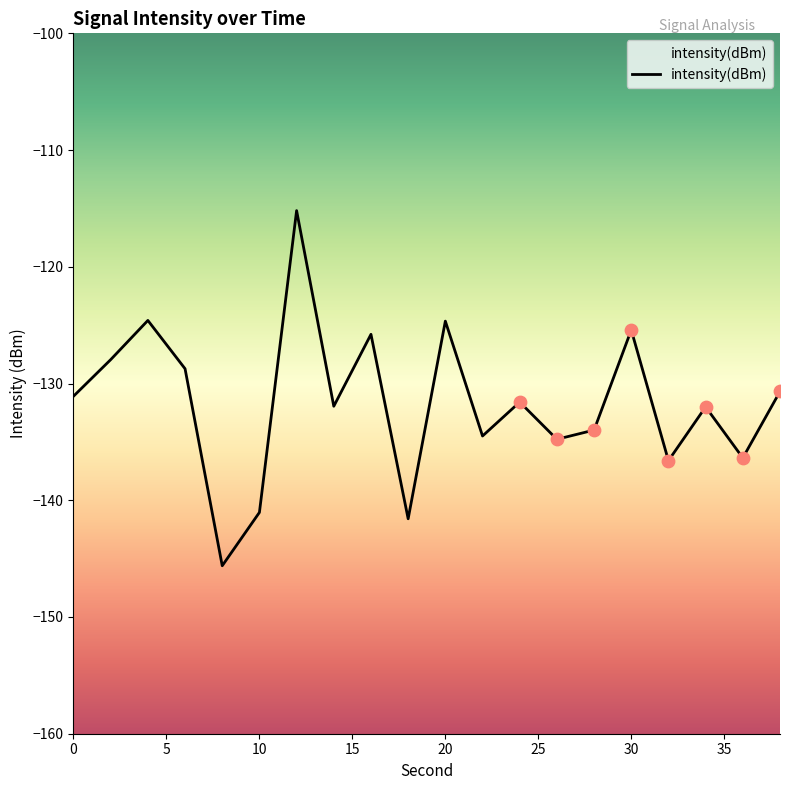

Which has a higher value, 38 or 2?

2